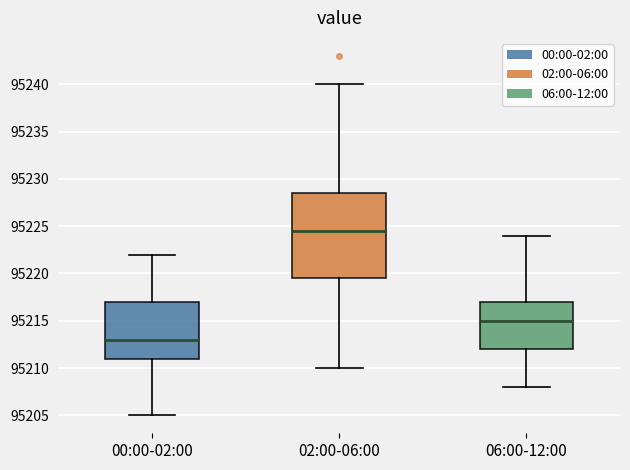

Reading left to right, transcribe this box plot: for each box, give where its median line is, the range the box spans, and where its two whiskers end, as read against the y-axis. The values are not printed on the chart, so give them approximately, as read against the axis.

00:00-02:00: median 95213.0, box 95211.0 to 95217.0, whiskers 95205.0 to 95222.0
02:00-06:00: median 95224.5, box 95219.5 to 95228.5, whiskers 95210.0 to 95240.0
06:00-12:00: median 95215.0, box 95212.0 to 95217.0, whiskers 95208.0 to 95224.0